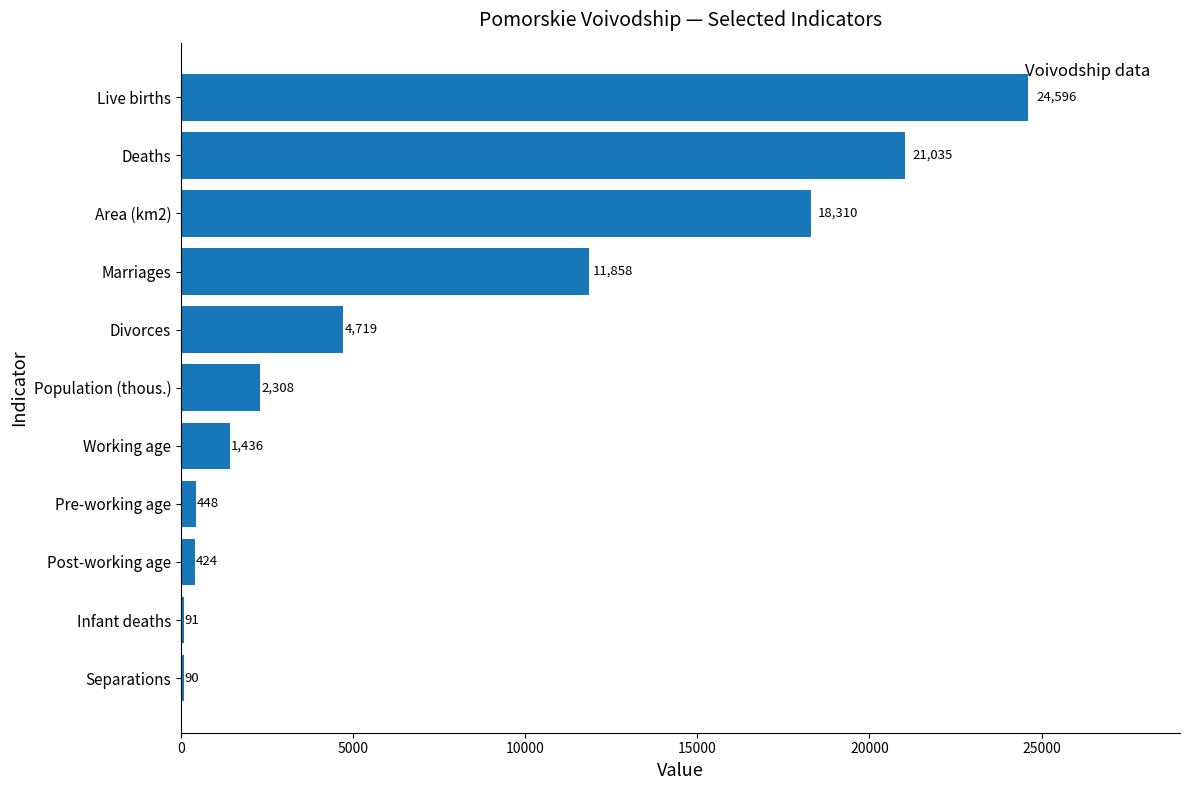

Does the chart contain any negative values?

No